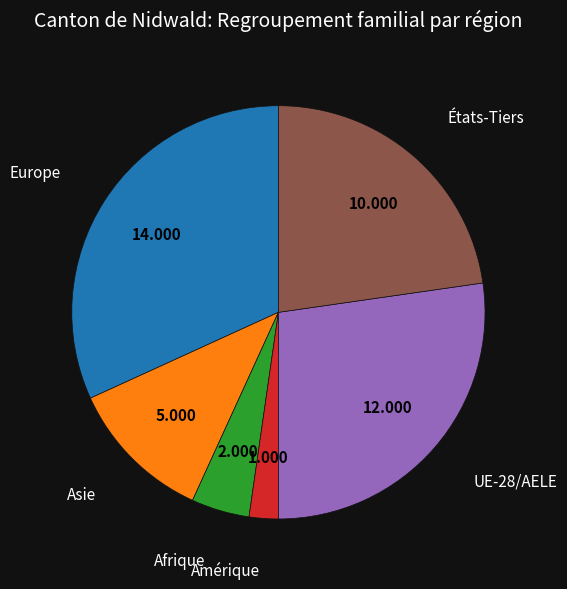

Is there any slice that represents more than half of the pie?

No